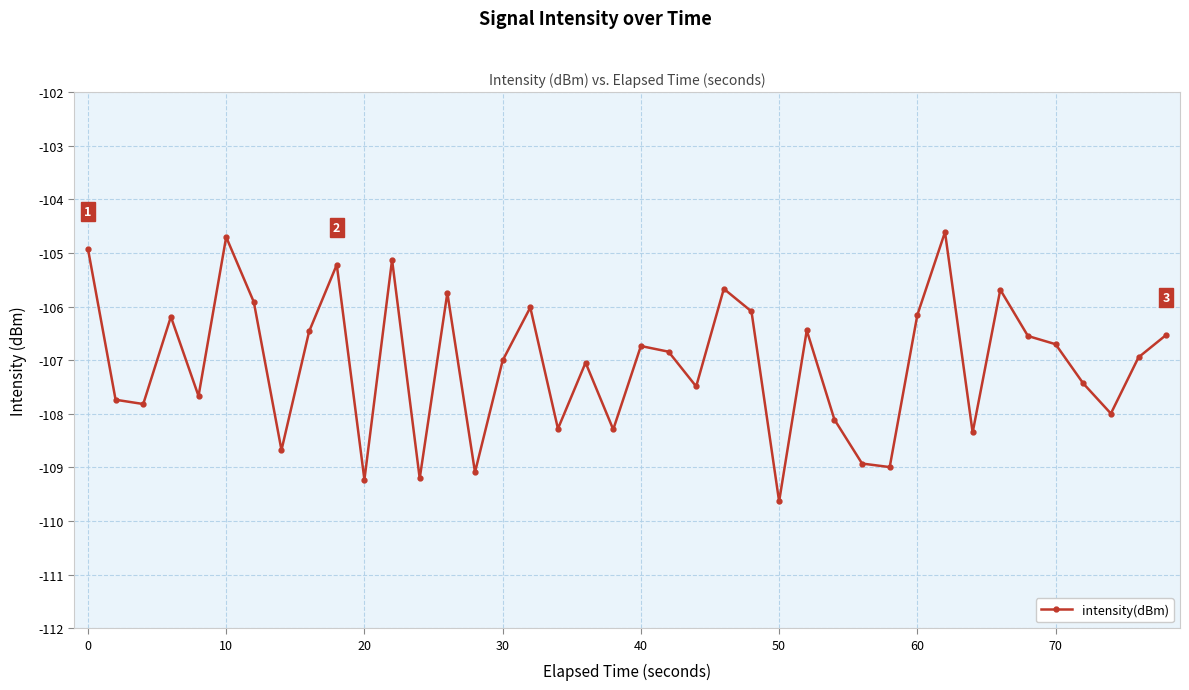

What is the greatest value displayed?

-104.6